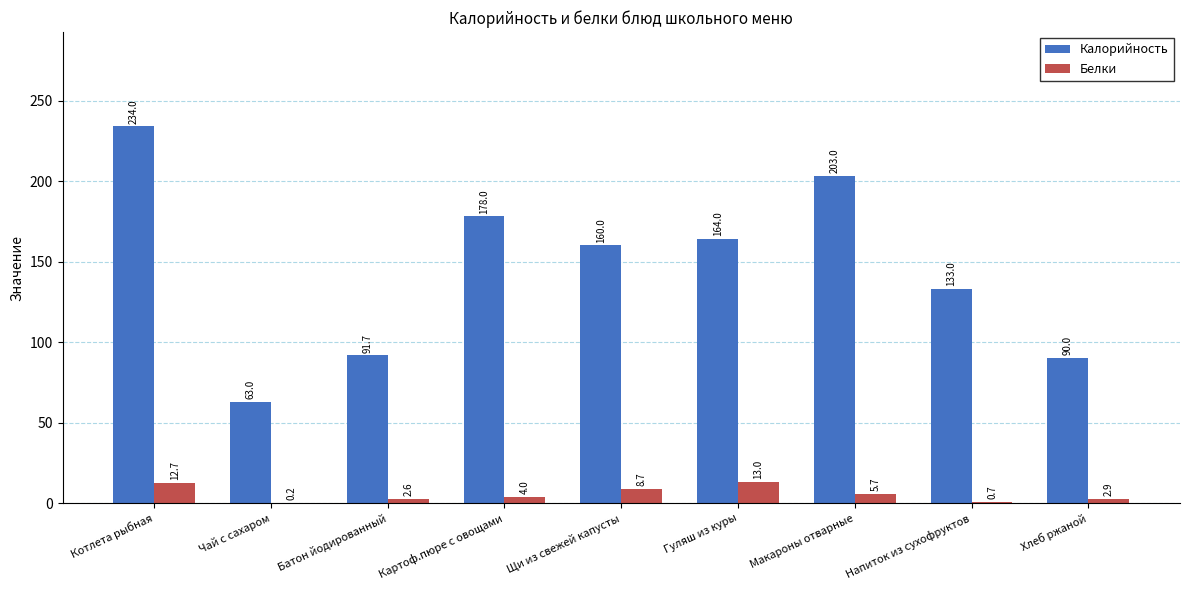

The value of Калорийность at Макароны отварные is 111.2. True or false?

False